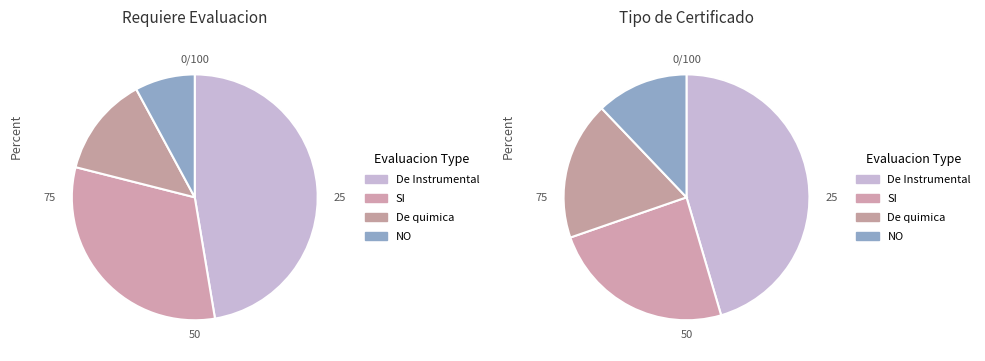

True or false: NO accounts for 23% of the total.

False